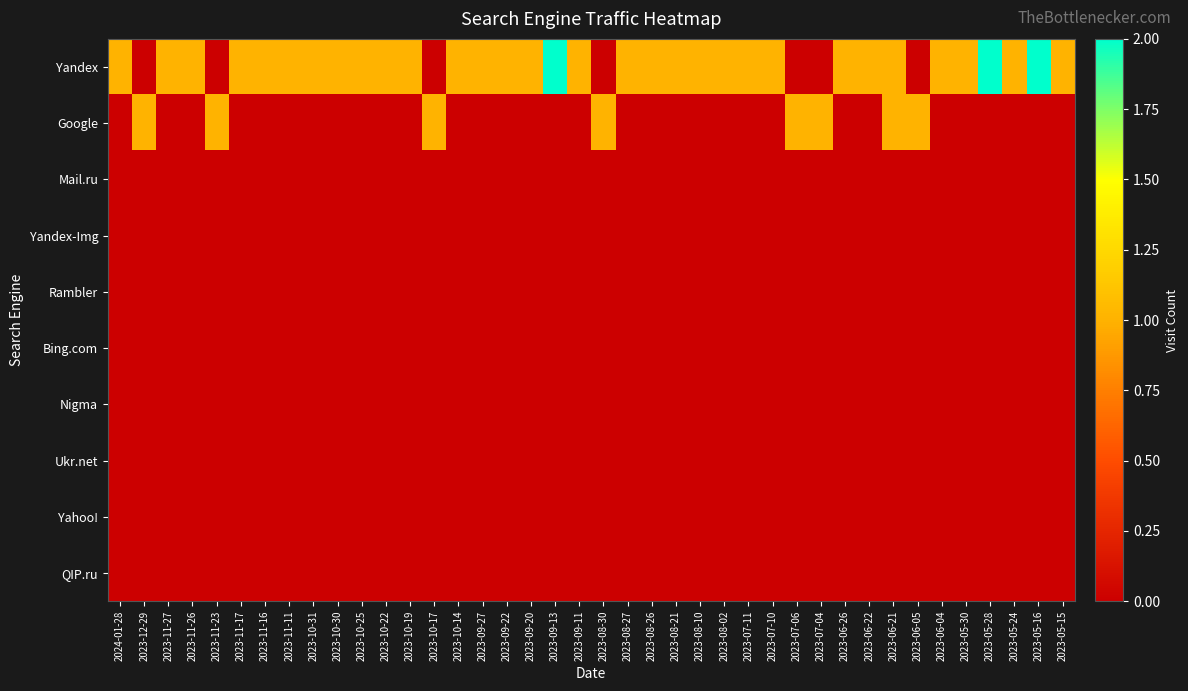

Count the number of data series in this chart.

10